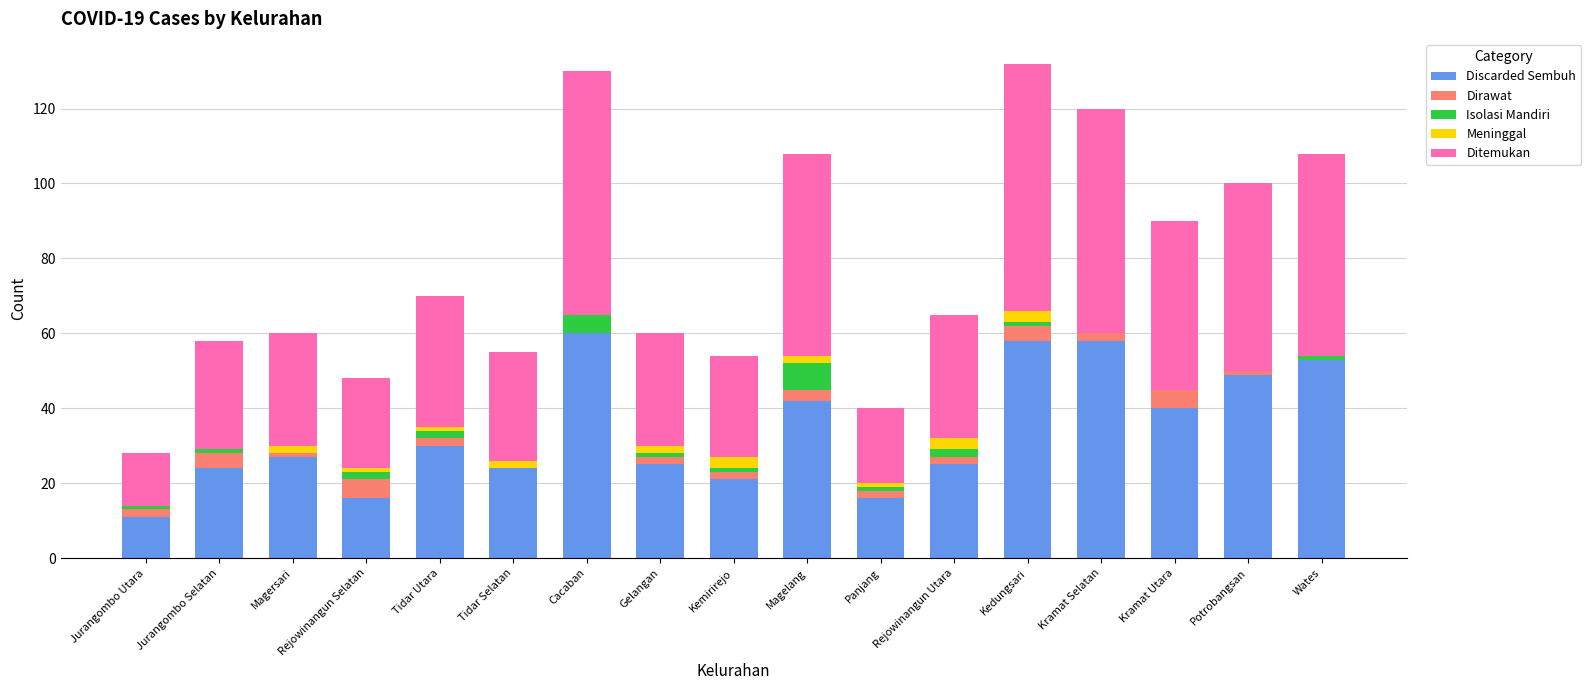

What is the highest value of the Discarded Sembuh series?

60